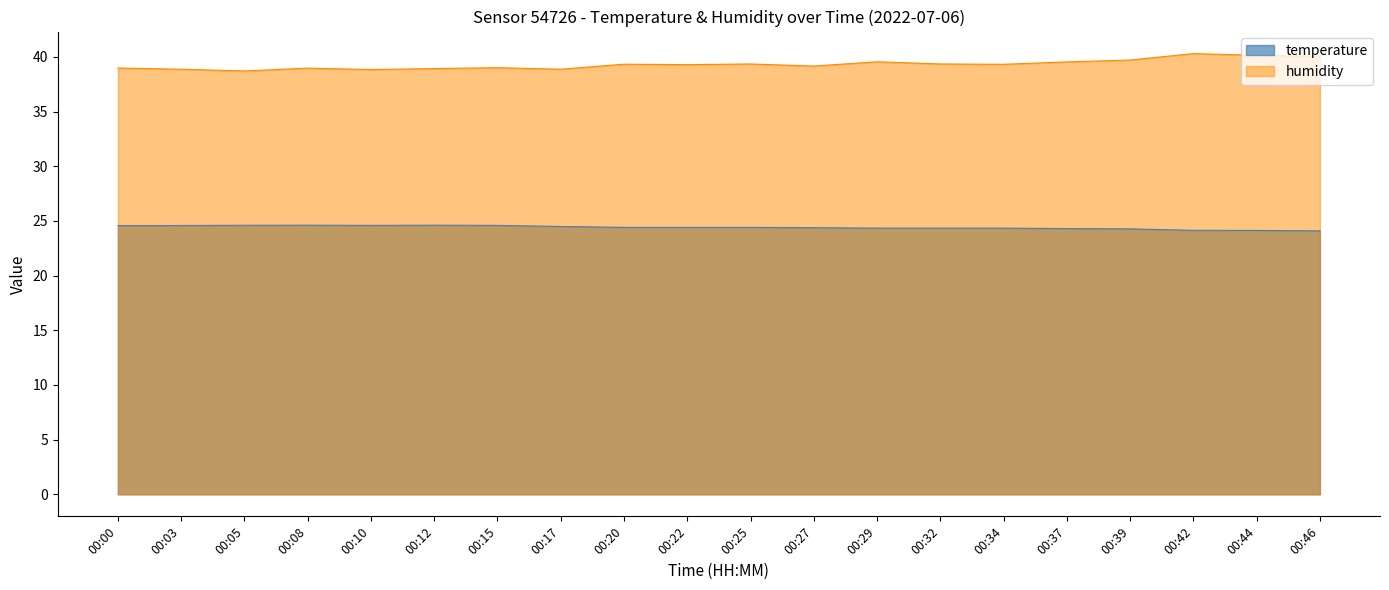

What is the difference between the humidity values at 00:00 and 00:44?

1.2